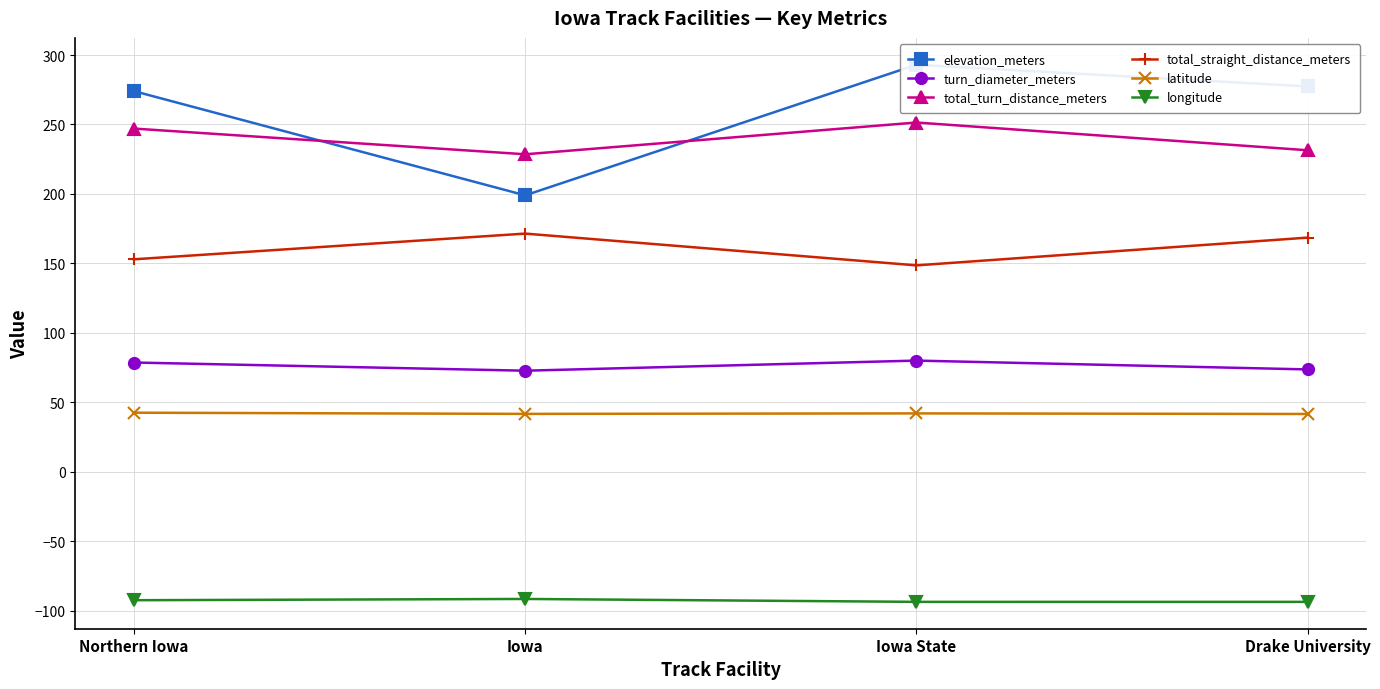

Reading left to right, transcribe all the data shown in this chart.

elevation_meters: 274.0	199.0	293.0	277.4
turn_diameter_meters: 78.6	72.8	80.0	73.7
total_turn_distance_meters: 247.1	228.6	251.4	231.4
total_straight_distance_meters: 152.9	171.4	148.6	168.6
latitude: 42.5	41.7	42.0	41.6
longitude: -92.5	-91.6	-93.6	-93.7